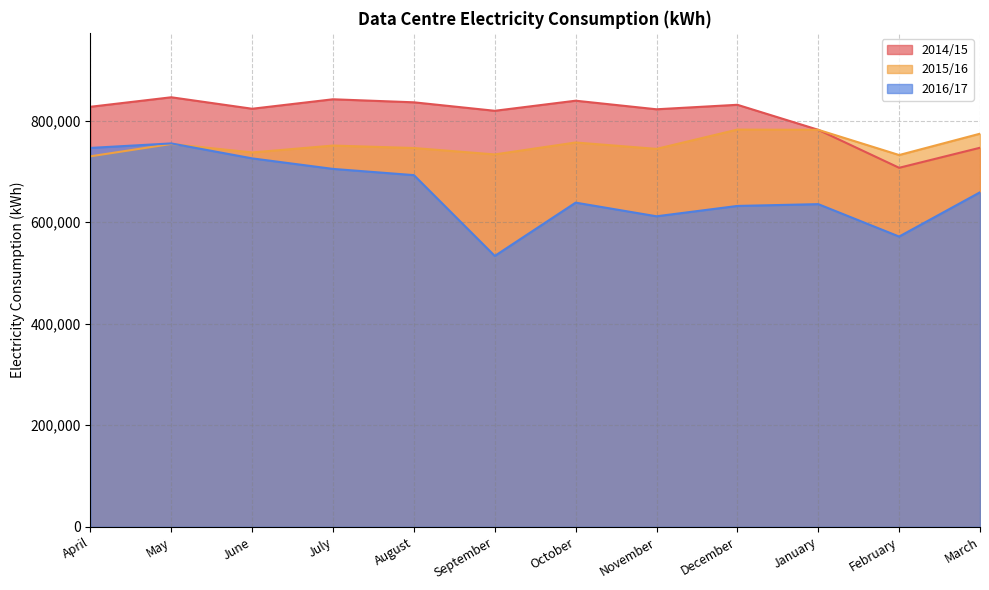

After their last crossing, which series has the higher values: 2014/15 or 2015/16?

2015/16